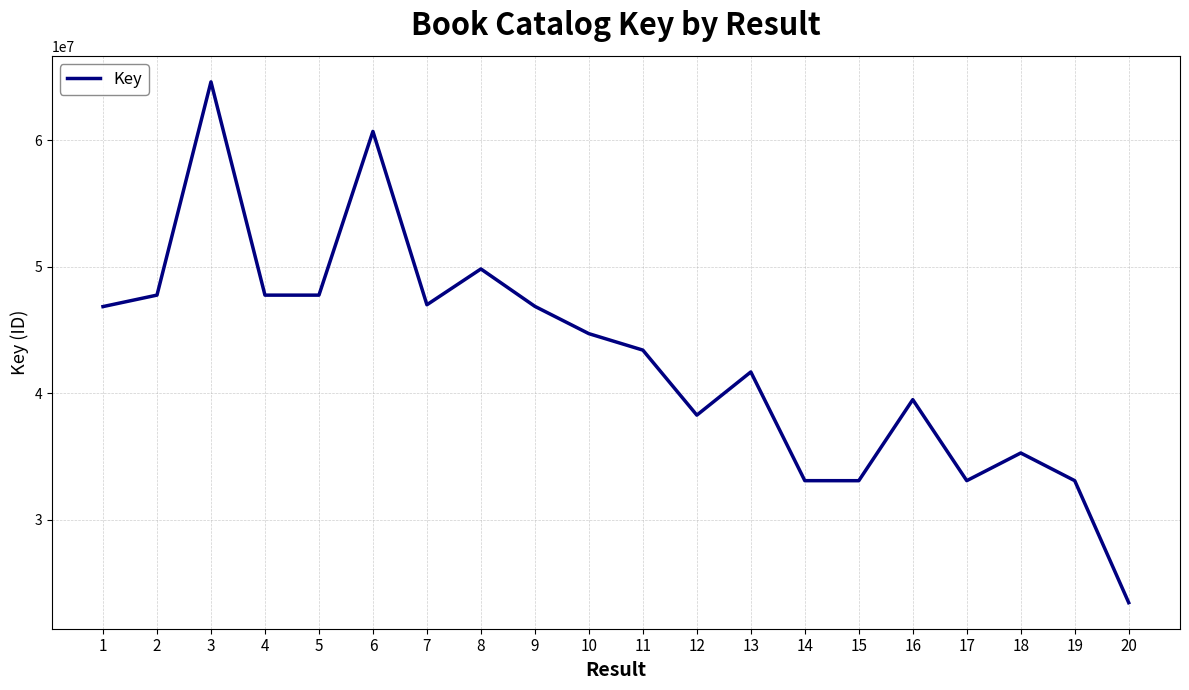

What is the greatest value displayed?

64618961